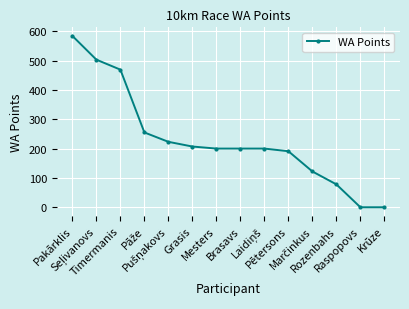

What is the maximum value shown in the chart?

584